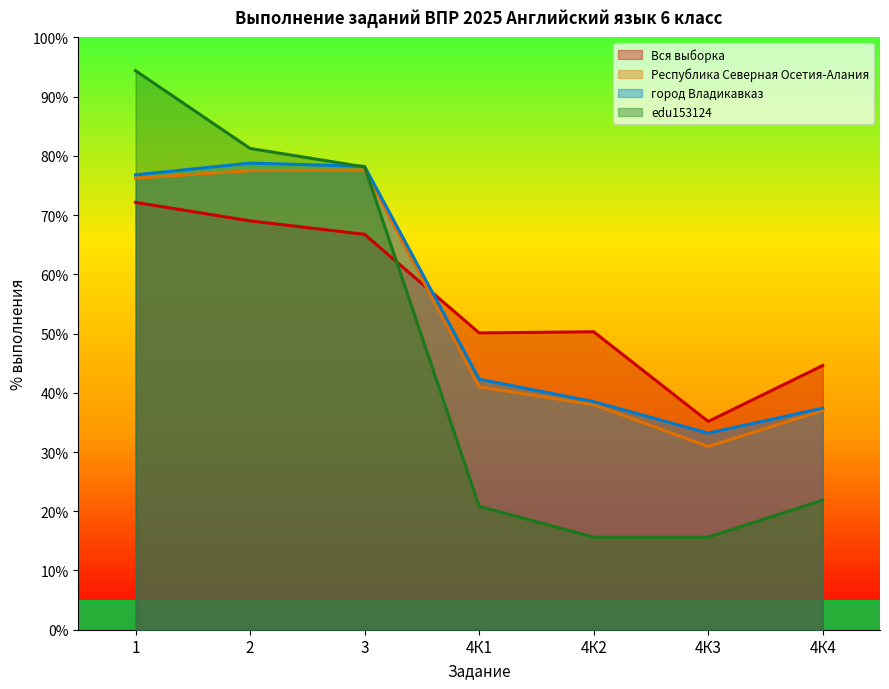

Which category has the highest value across all series?

1